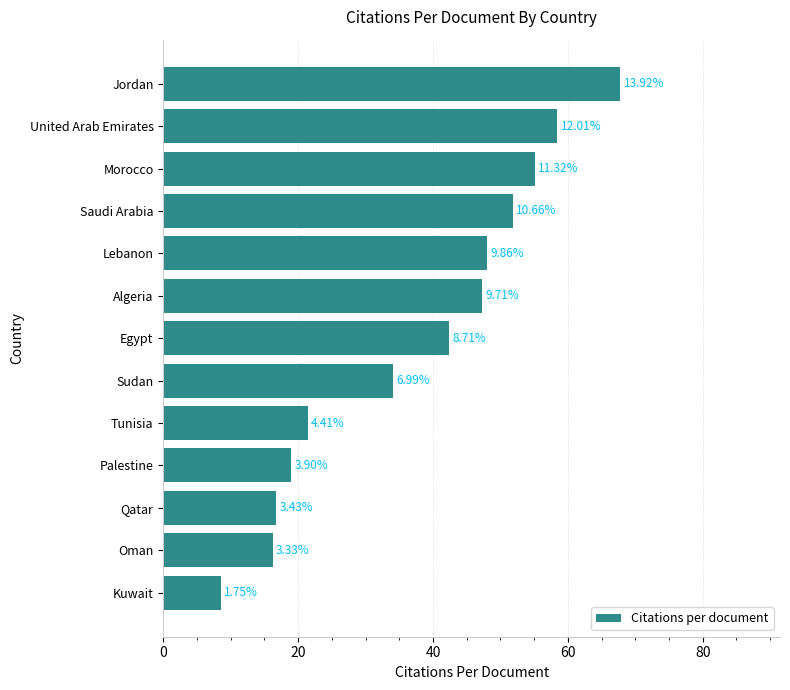

Are the bars horizontal?

Yes